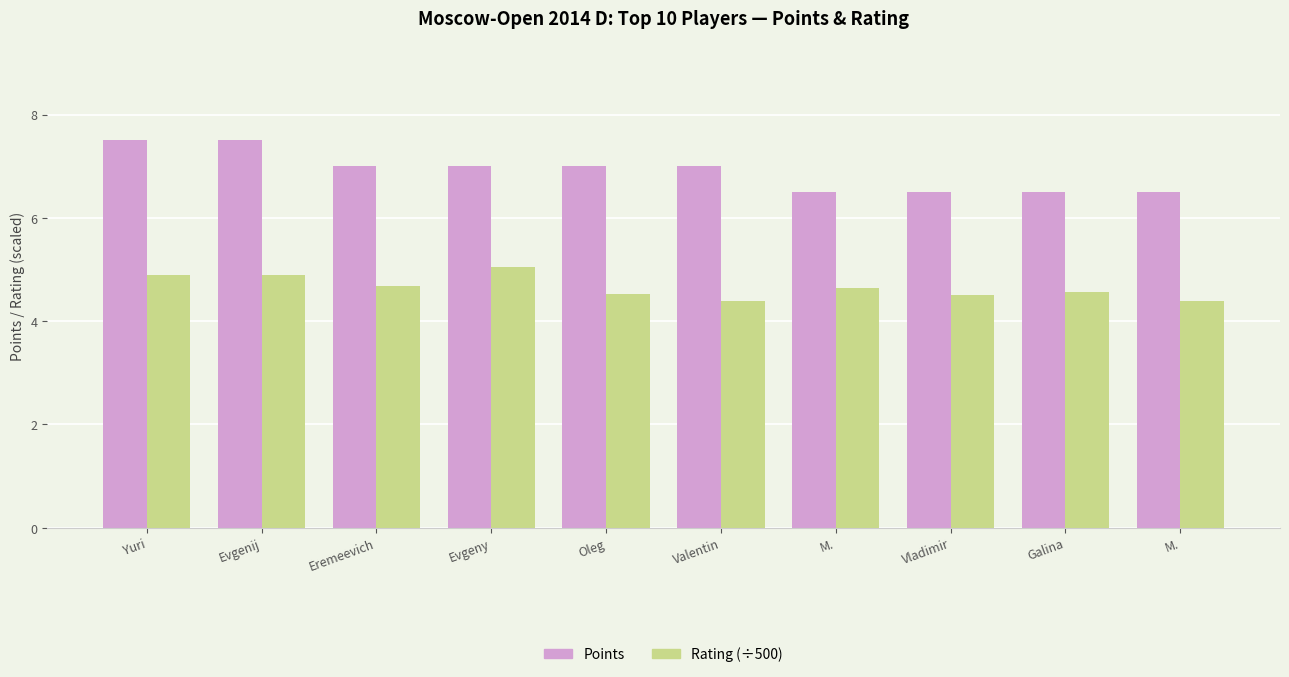

How many bars are there in each group?

2